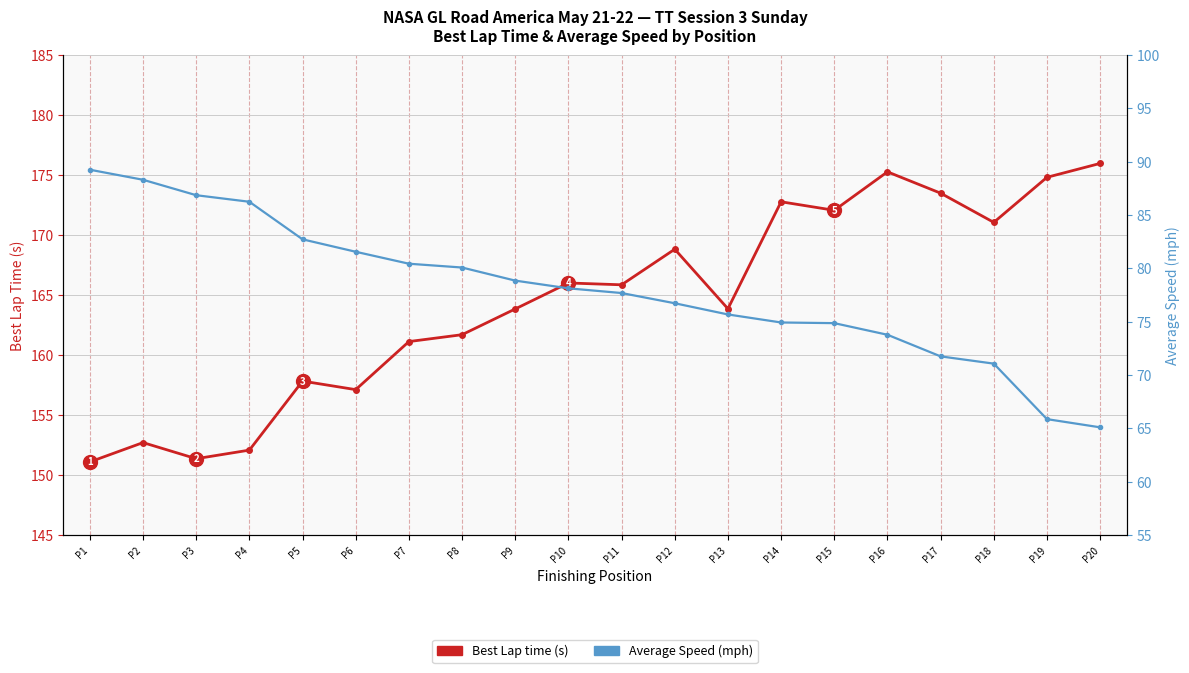

True or false: Average Speed (mph) has a value of 50.8 at P4.

False